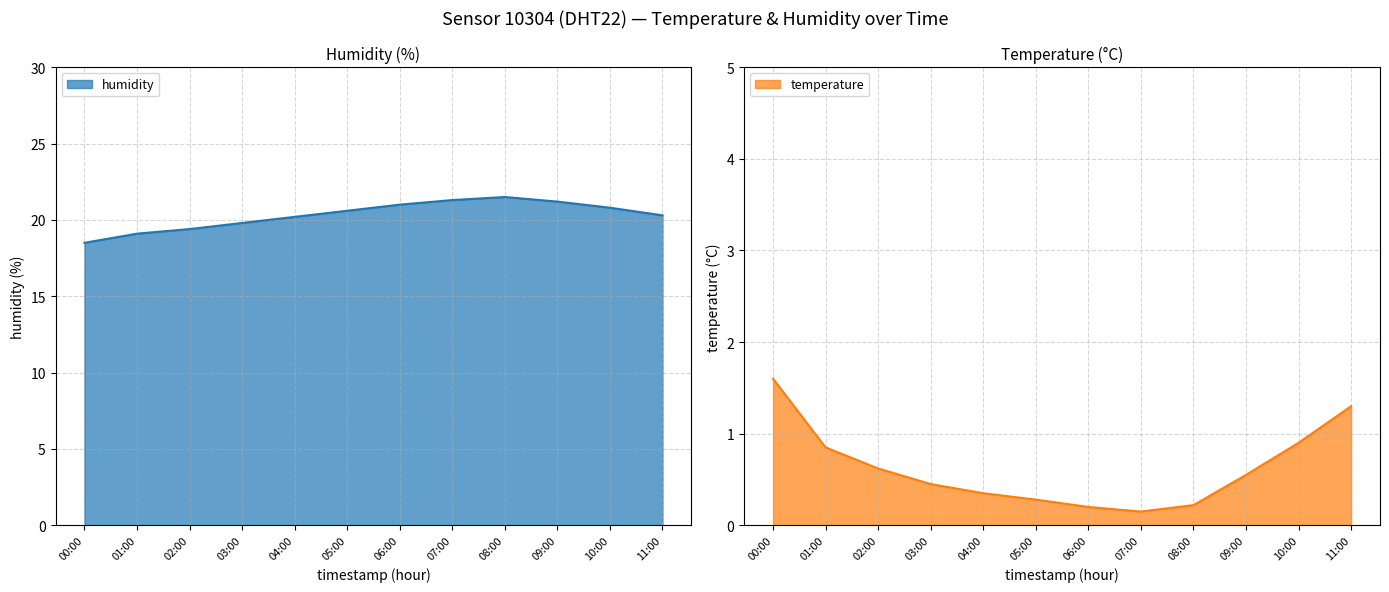

Does the chart display data point markers on the line(s)?

No